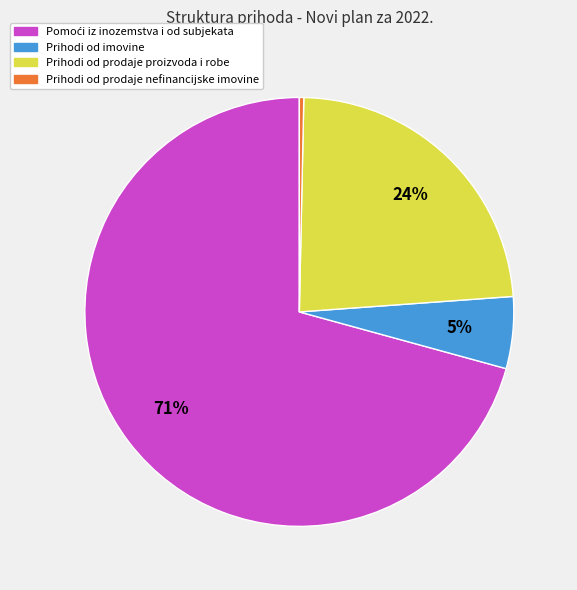

Which slice is the smallest?

Prihodi od prodaje nefinancijske imovine